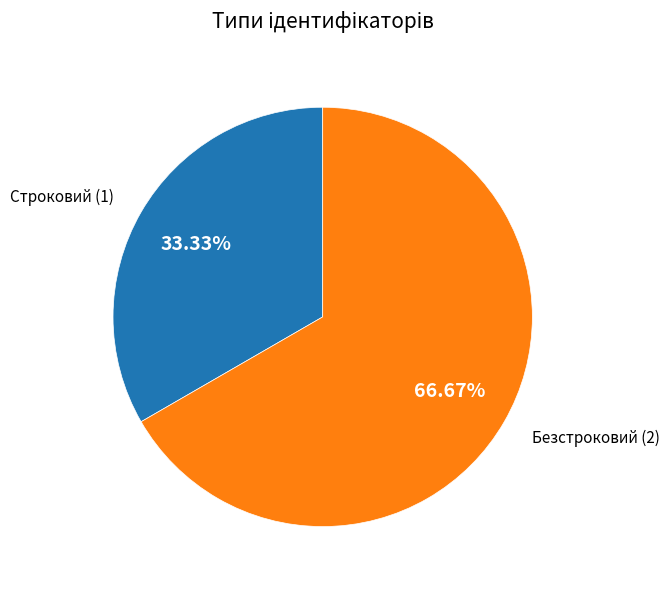

To the nearest percent, what is the difference between the Строковий and Безстроковий slice percentages?

33%